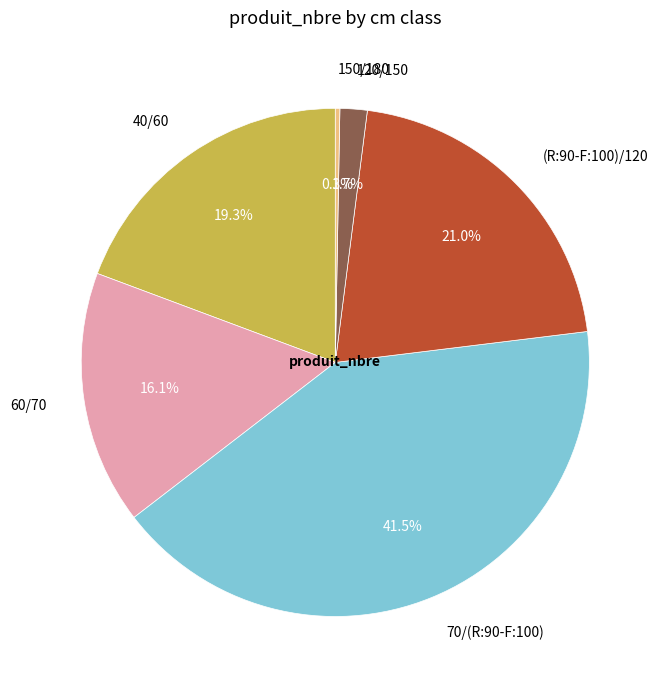

What is the ratio of the value at 70/(R:90-F:100) to the value at (R:90-F:100)/120?

2.0